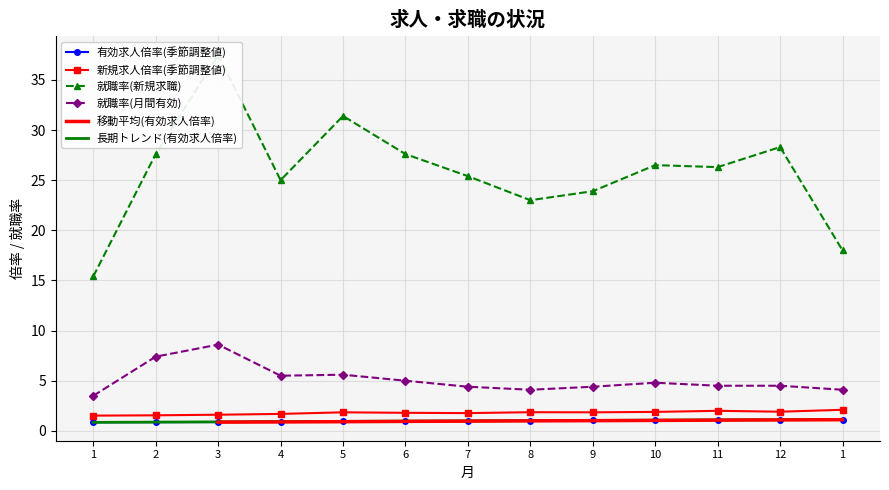

Reading right to left, transcribe all the data shown in this chart.

有効求人倍率(季節調整値): 1.1	1.1	1.1	1.1	1.0	1.0	1.0	1.0	0.9	0.9	0.9	0.9	0.9
新規求人倍率(季節調整値): 2.1	1.9	2.0	1.9	1.9	1.9	1.8	1.8	1.9	1.7	1.6	1.6	1.5
就職率(新規求職): 18.0	28.3	26.3	26.5	23.9	23.0	25.4	27.6	31.4	25.0	37.5	27.6	15.4
就職率(月間有効): 4.1	4.5	4.5	4.8	4.4	4.1	4.4	5.0	5.6	5.5	8.6	7.4	3.5